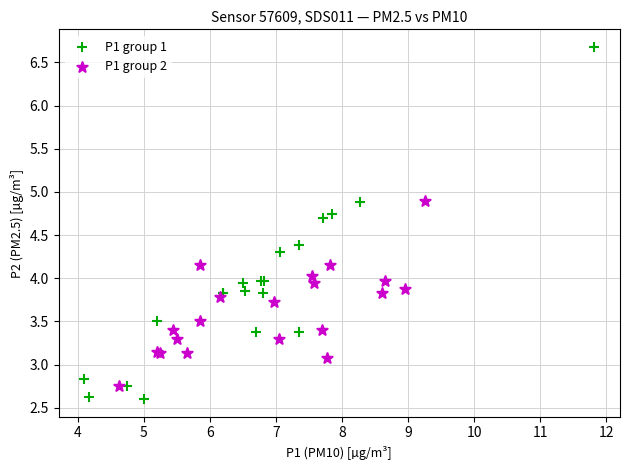

What are all the series names shown in the legend?

P1 group 1, P1 group 2